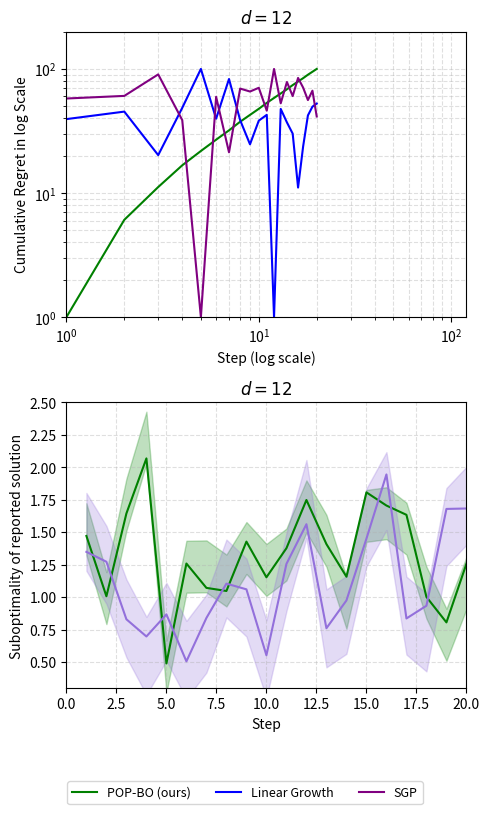

What is the value of the SGP point at the 13th from the left?

0.8